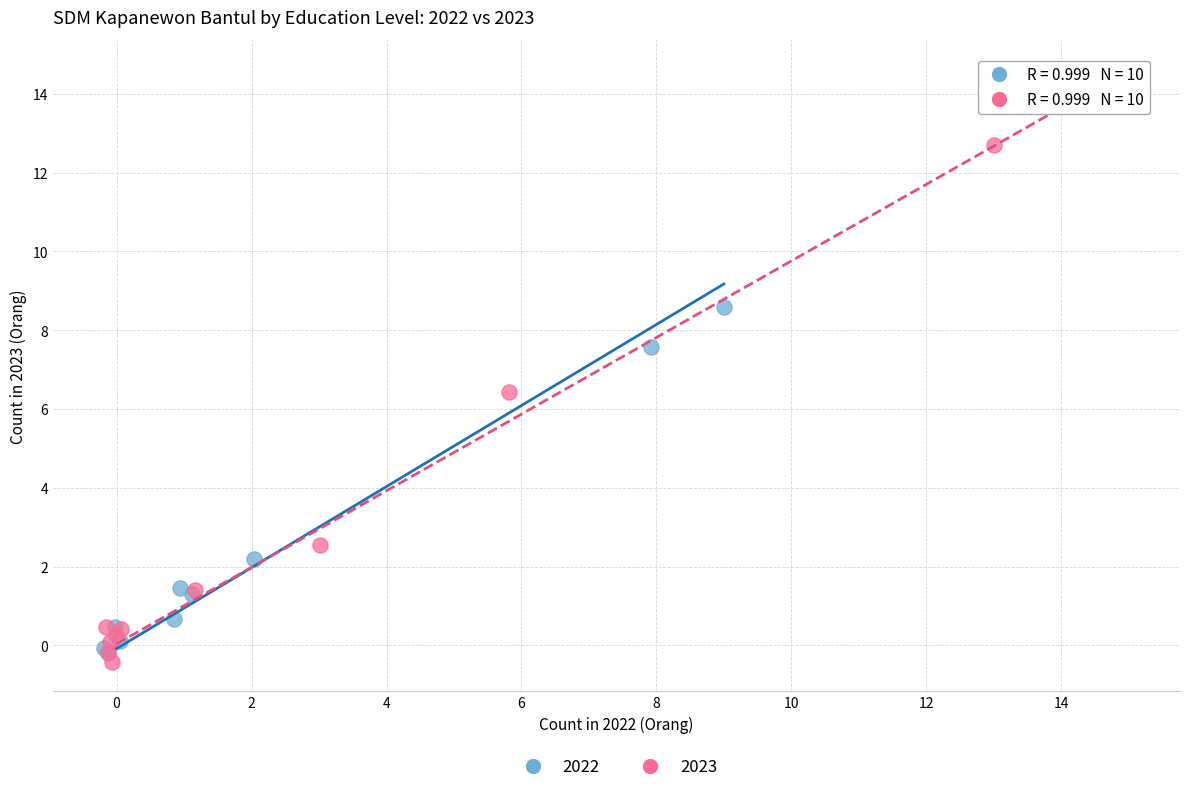

What are all the series names shown in the legend?

2022, 2023